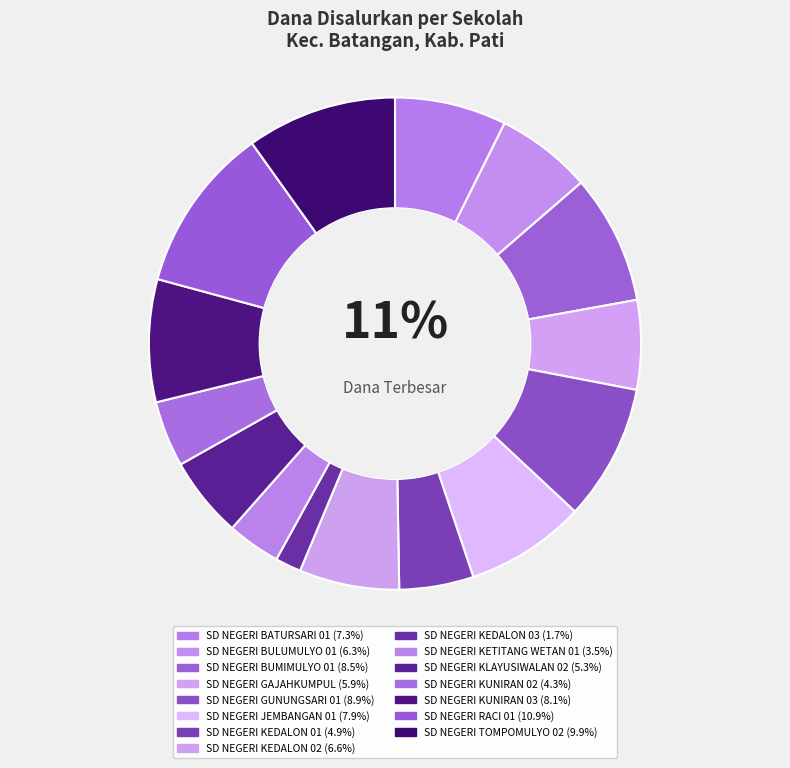

Rank the categories by value from highest to lowest.

SD NEGERI RACI 01, SD NEGERI TOMPOMULYO 02, SD NEGERI GUNUNGSARI 01, SD NEGERI BUMIMULYO 01, SD NEGERI KUNIRAN 03, SD NEGERI JEMBANGAN 01, SD NEGERI BATURSARI 01, SD NEGERI KEDALON 02, SD NEGERI BULUMULYO 01, SD NEGERI GAJAHKUMPUL, SD NEGERI KLAYUSIWALAN 02, SD NEGERI KEDALON 01, SD NEGERI KUNIRAN 02, SD NEGERI KETITANG WETAN 01, SD NEGERI KEDALON 03